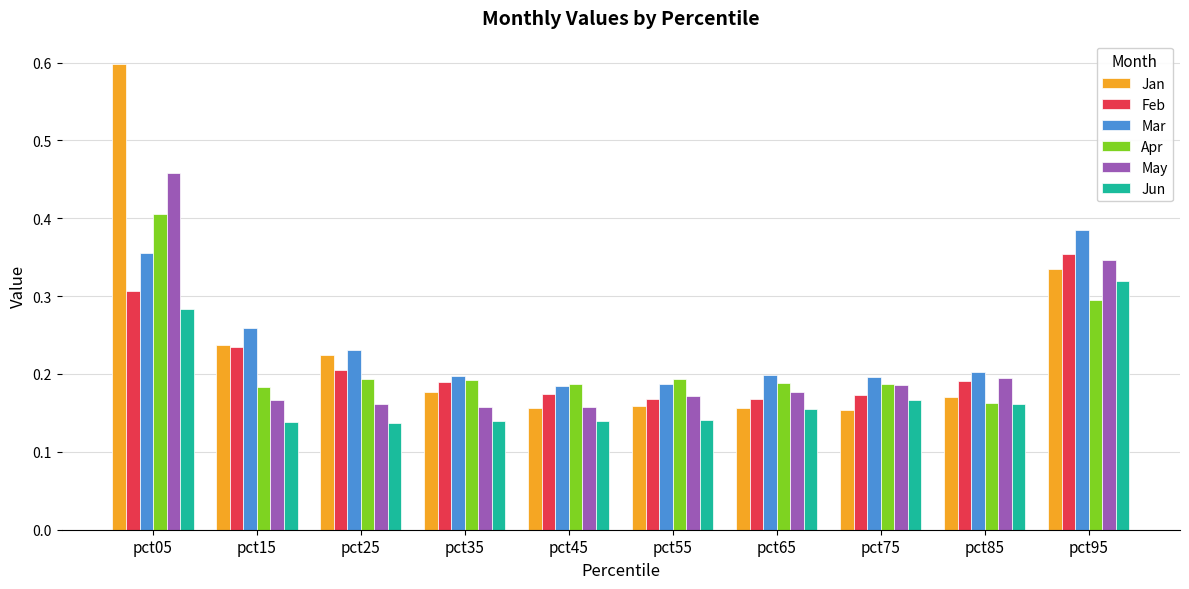

Which series has the largest range (max minus min)?

Jan